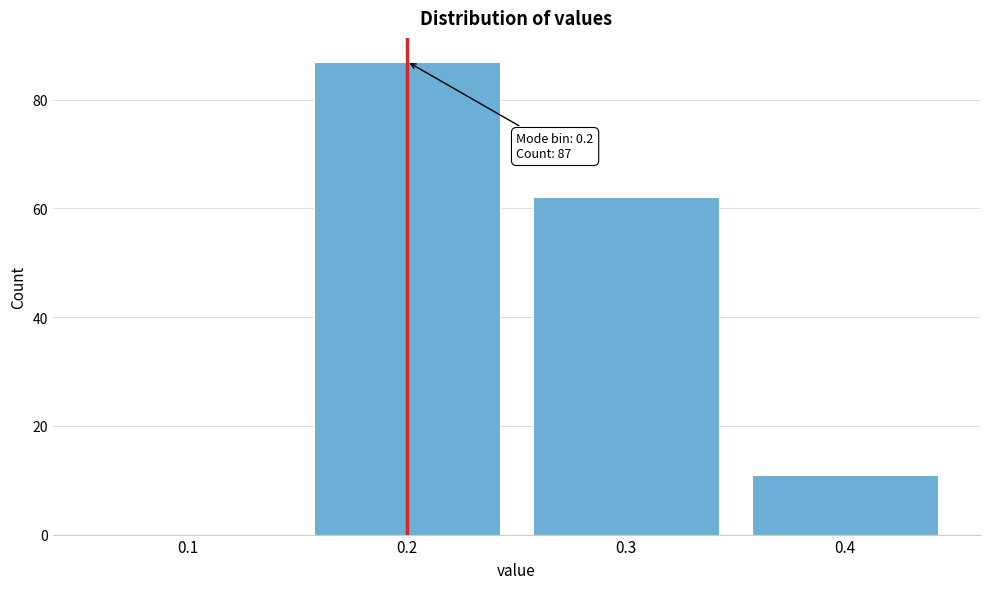

Reading left to right, extract all data points from this chart.

0.1=0	0.2=87	0.3=62	0.4=11